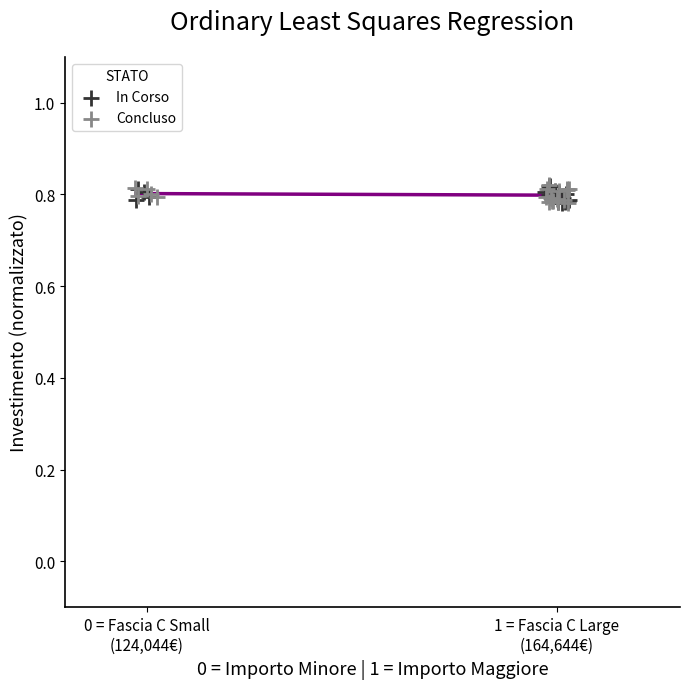

What are all the series names shown in the legend?

In Corso, Concluso